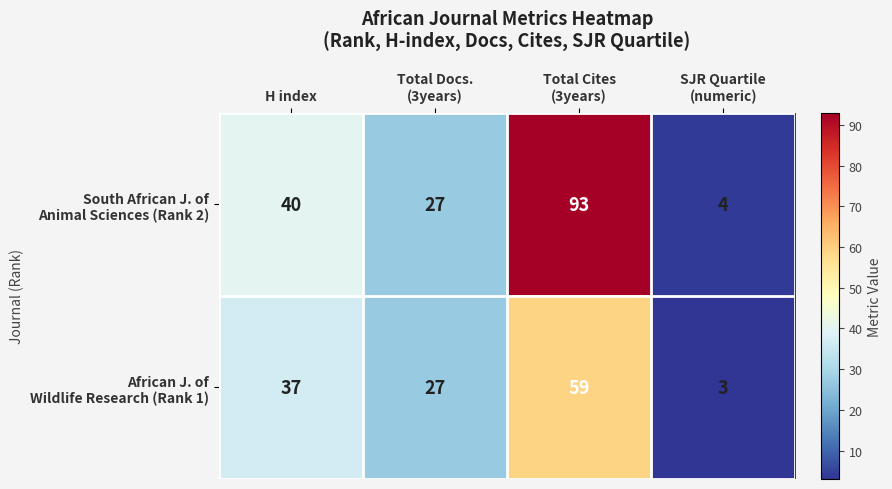

What is the minimum value shown in the chart?

3